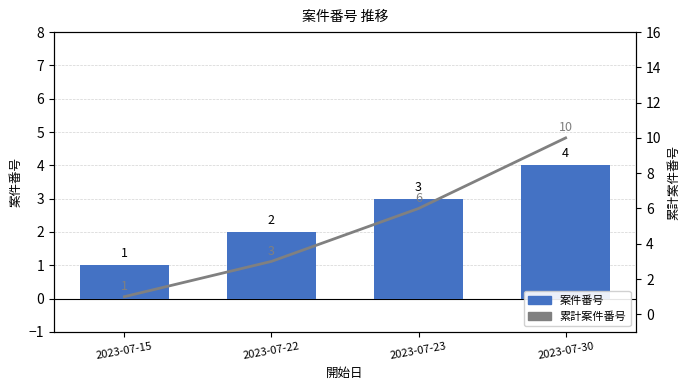

What is the sum of all 累計案件番号 values?

20